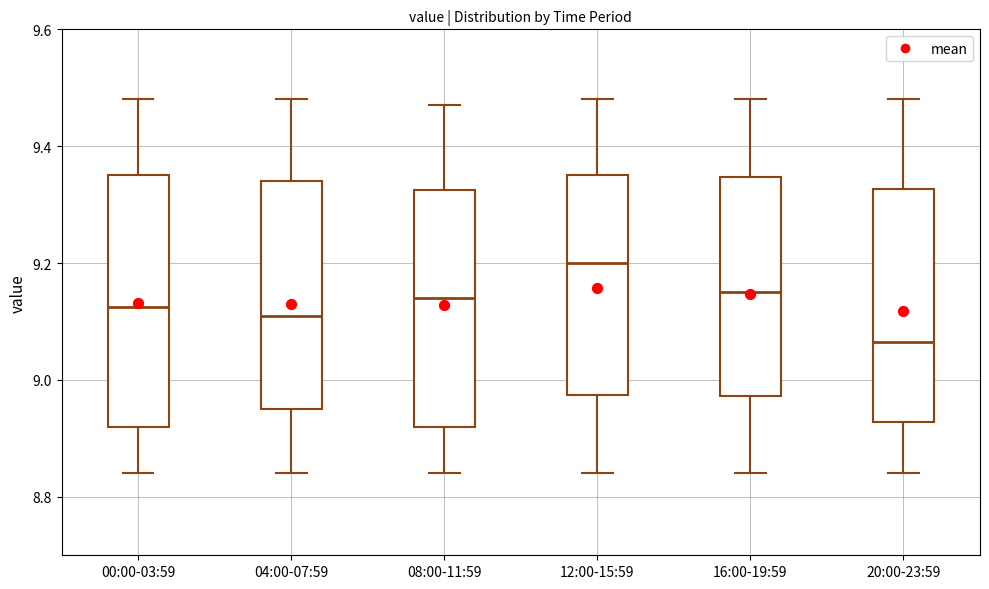

Which box is the tallest, from its lower edge to its upper edge?

00:00-03:59